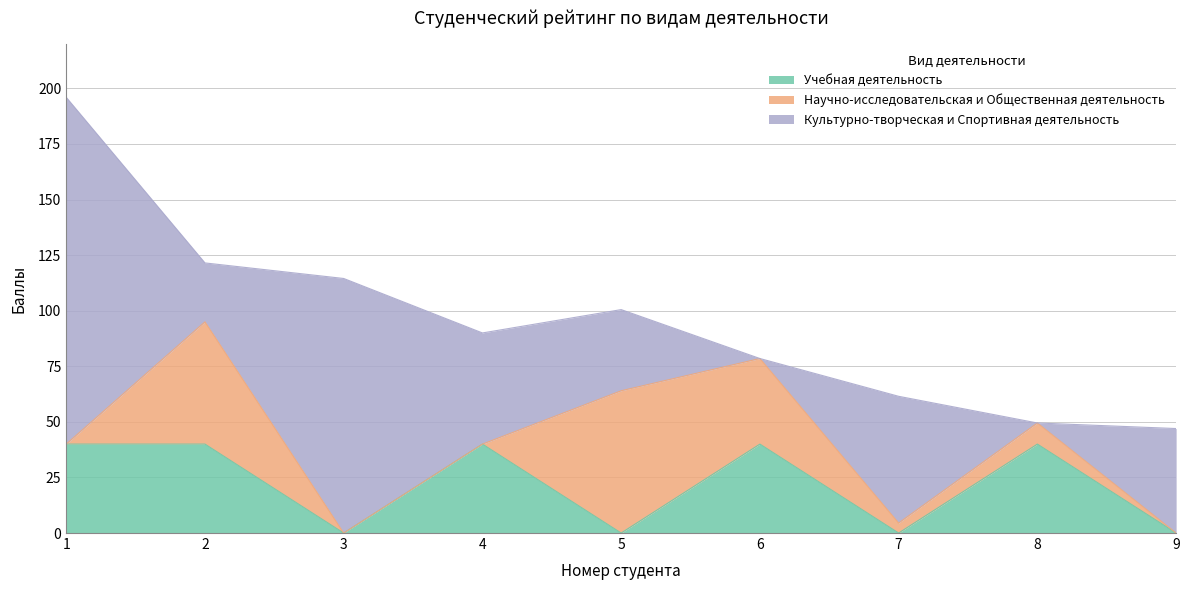

How many series are shown in this chart?

3